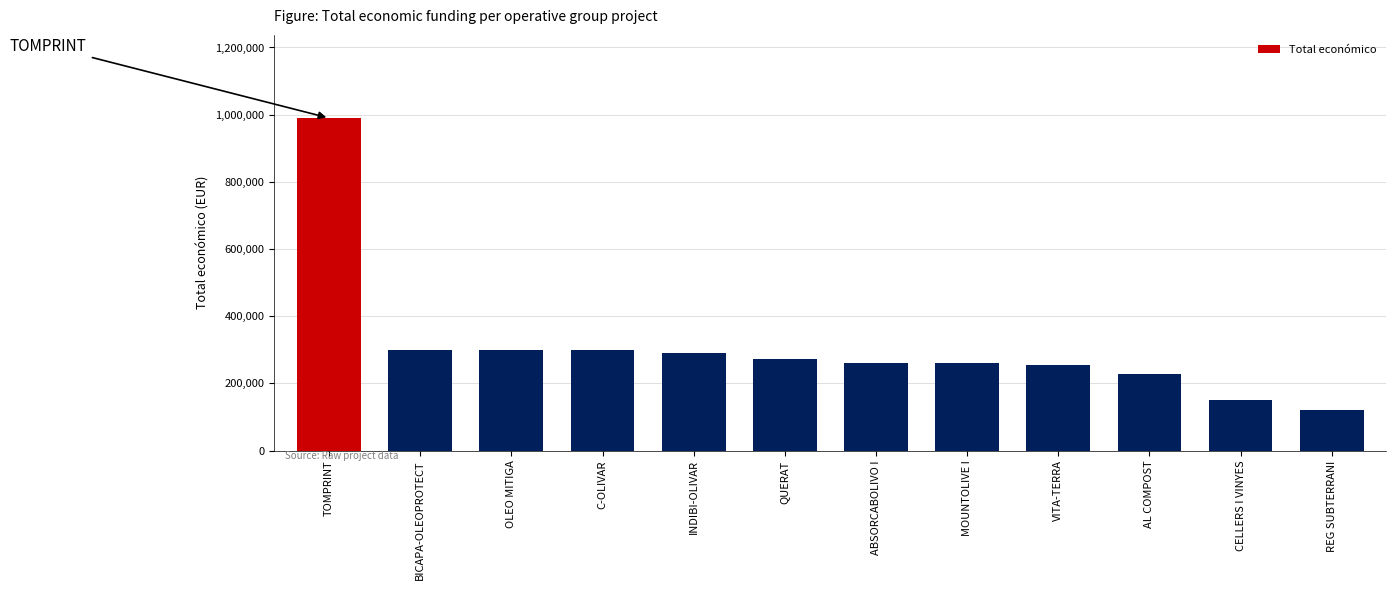

What is the difference between the maximum and minimum values?

869973